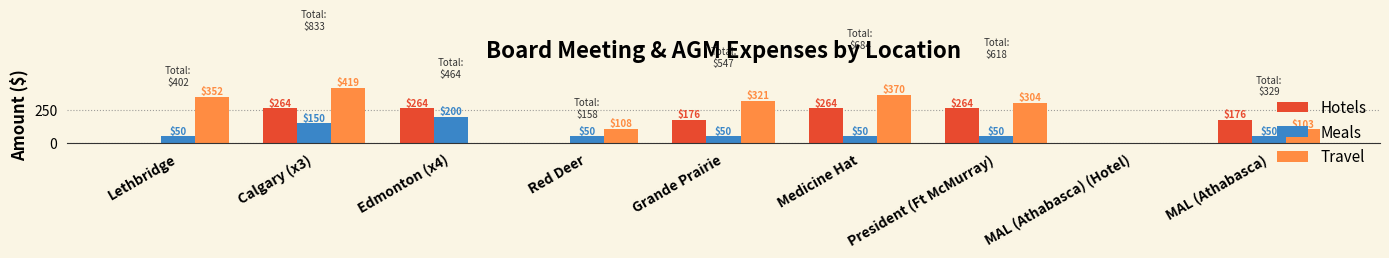

What is the total value across all series at Lethbridge?

402.1